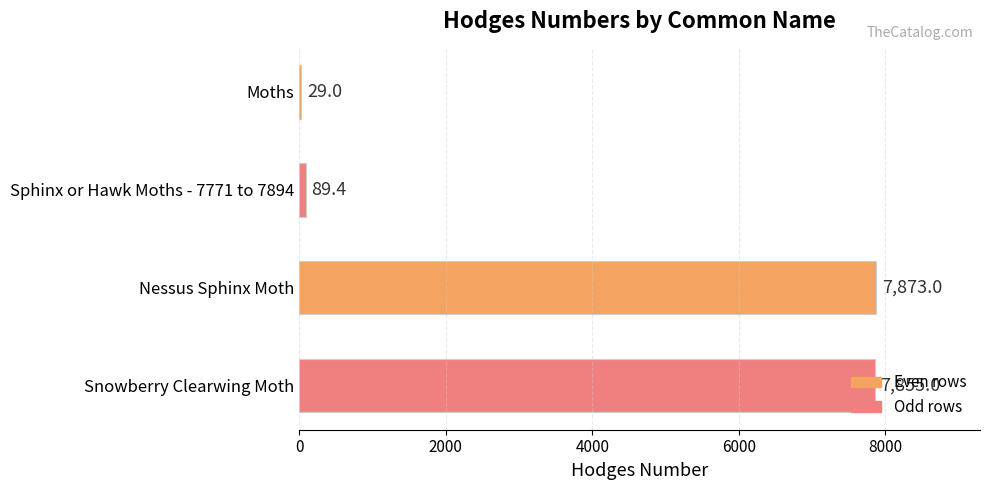

What is the label of the 3rd bar from the bottom?

Sphinx or Hawk Moths - 7771 to 7894